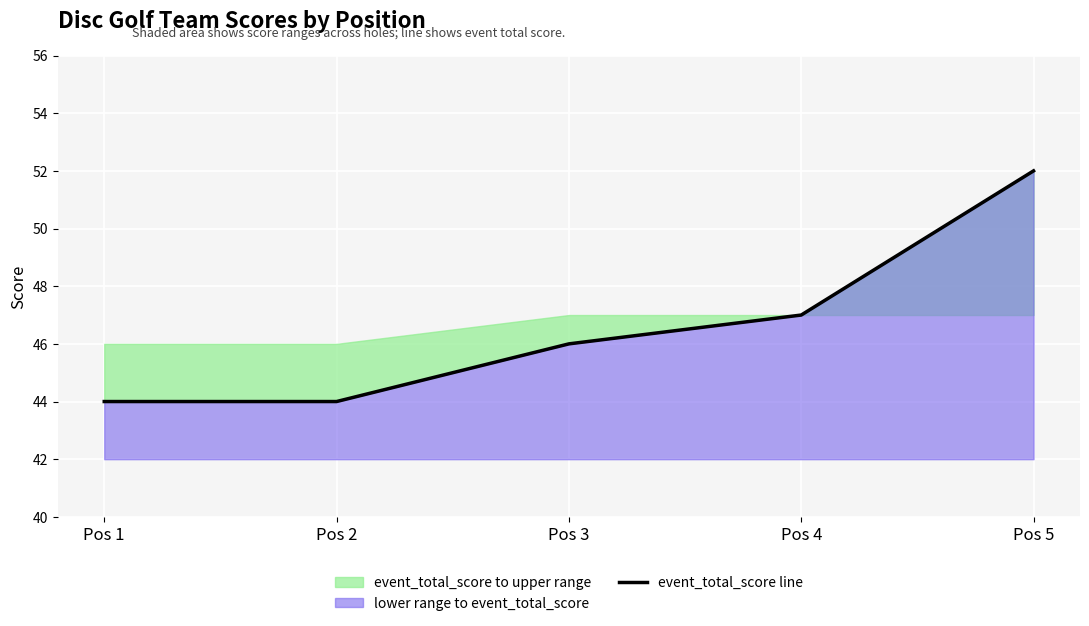

Rank the categories by value from highest to lowest.

Pos 5, Pos 4, Pos 3, Pos 1, Pos 2